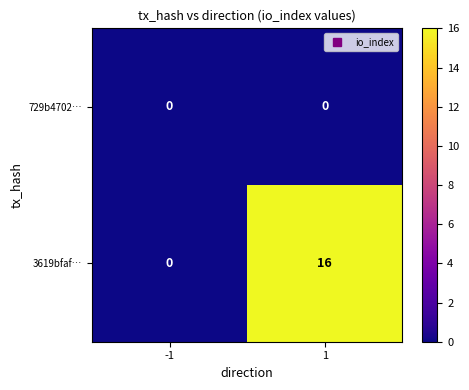

Which series has the widest spread of values?

3619bfaf…